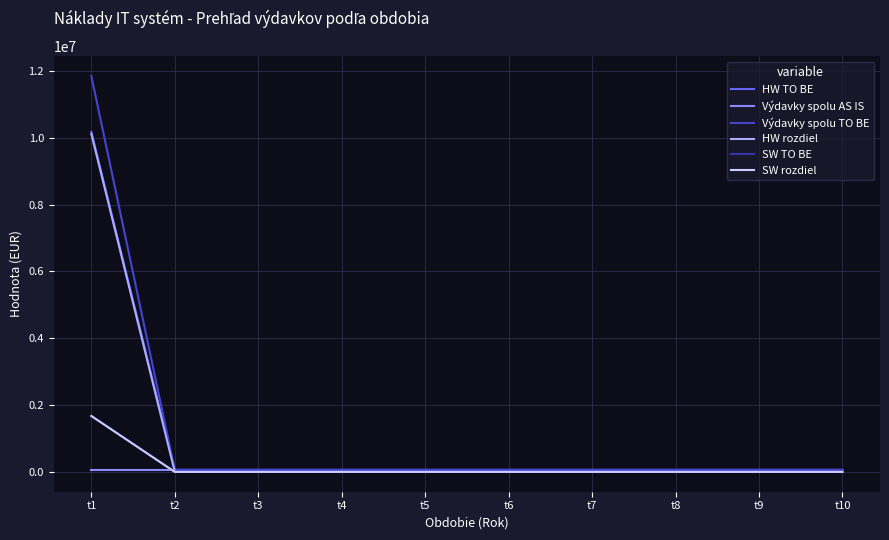

What is the total value across all series at t5?

182880.0